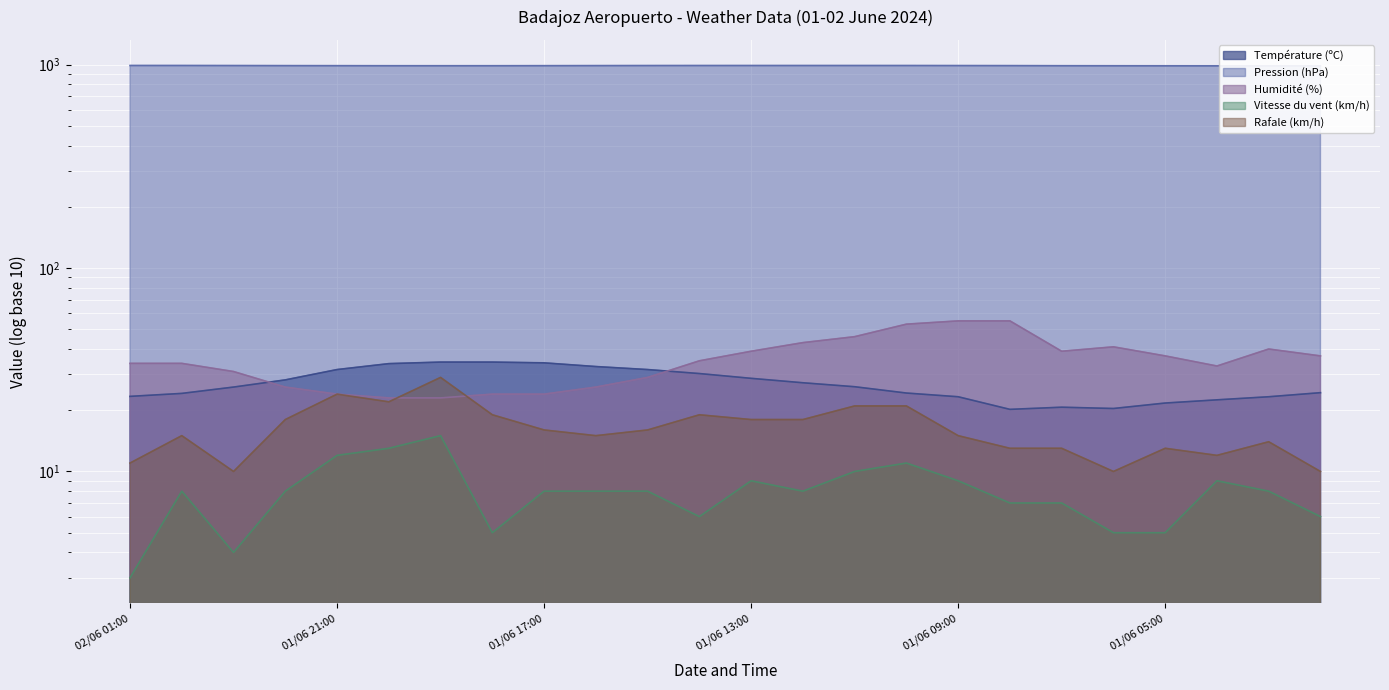

True or false: Vitesse du vent (km/h) and Rafale (km/h) cross at least once.

False